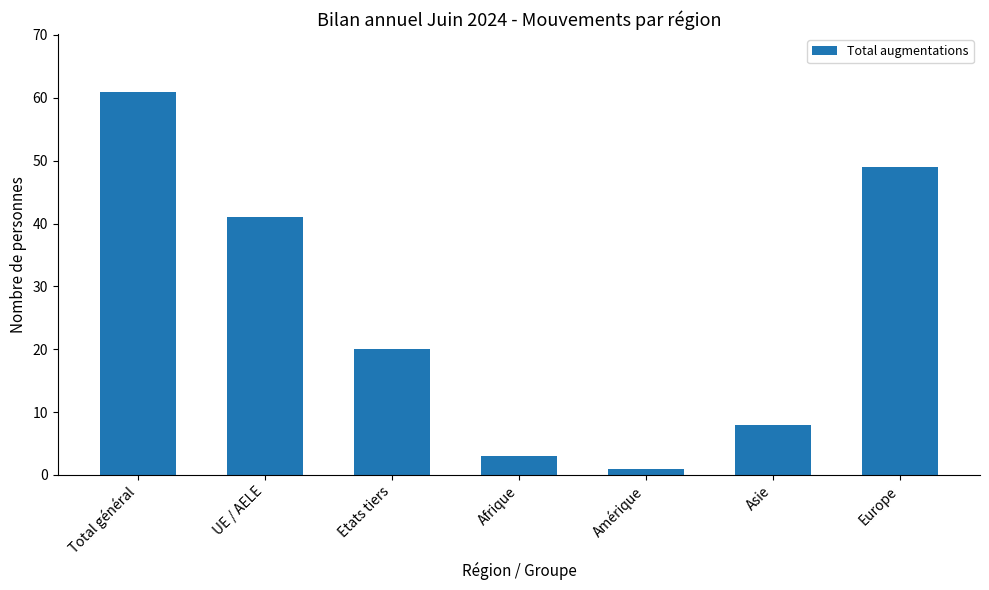

Is it true that the value at Etats tiers is 14?

False